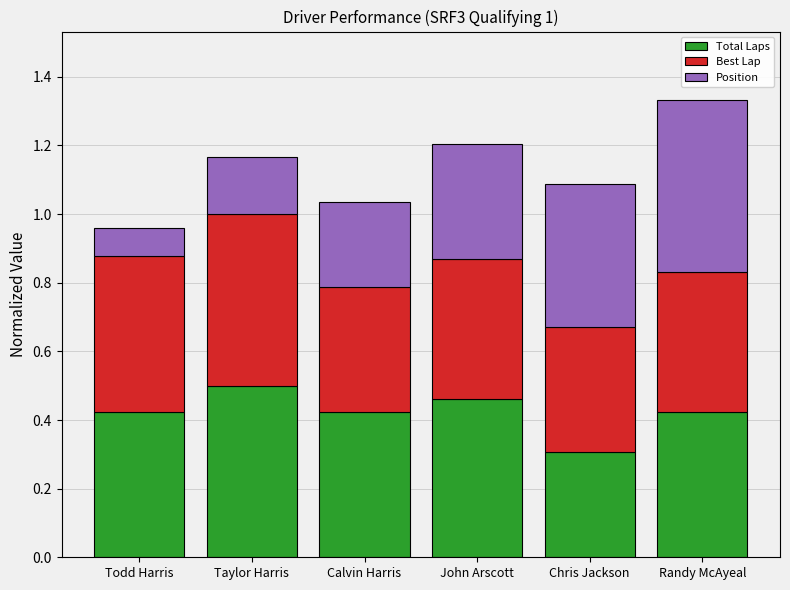

At which category is the sum across all series the highest?

Randy McAyeal